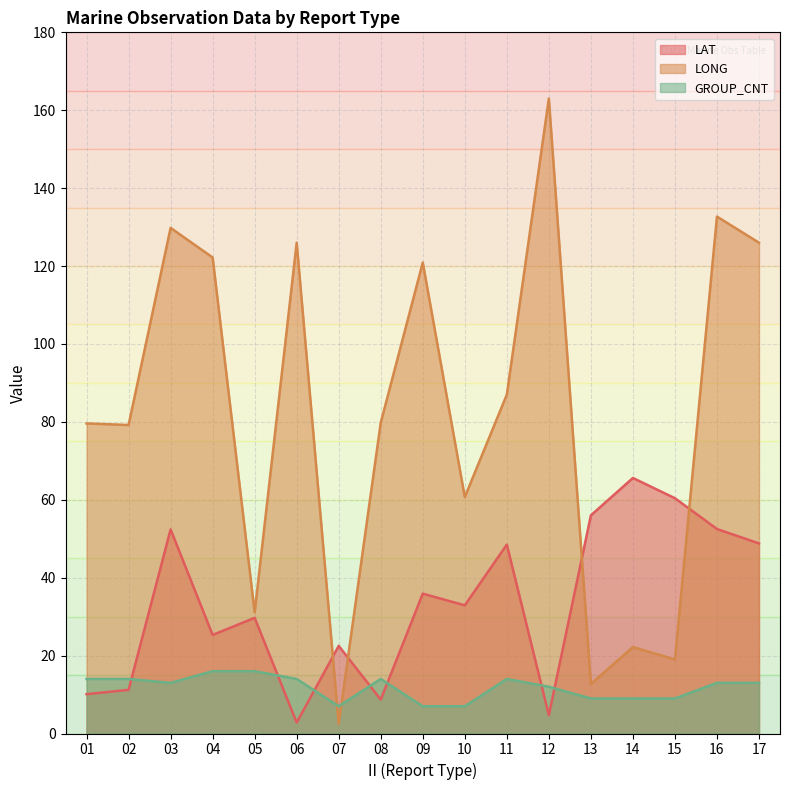

At which category is the sum across all series the highest?

16